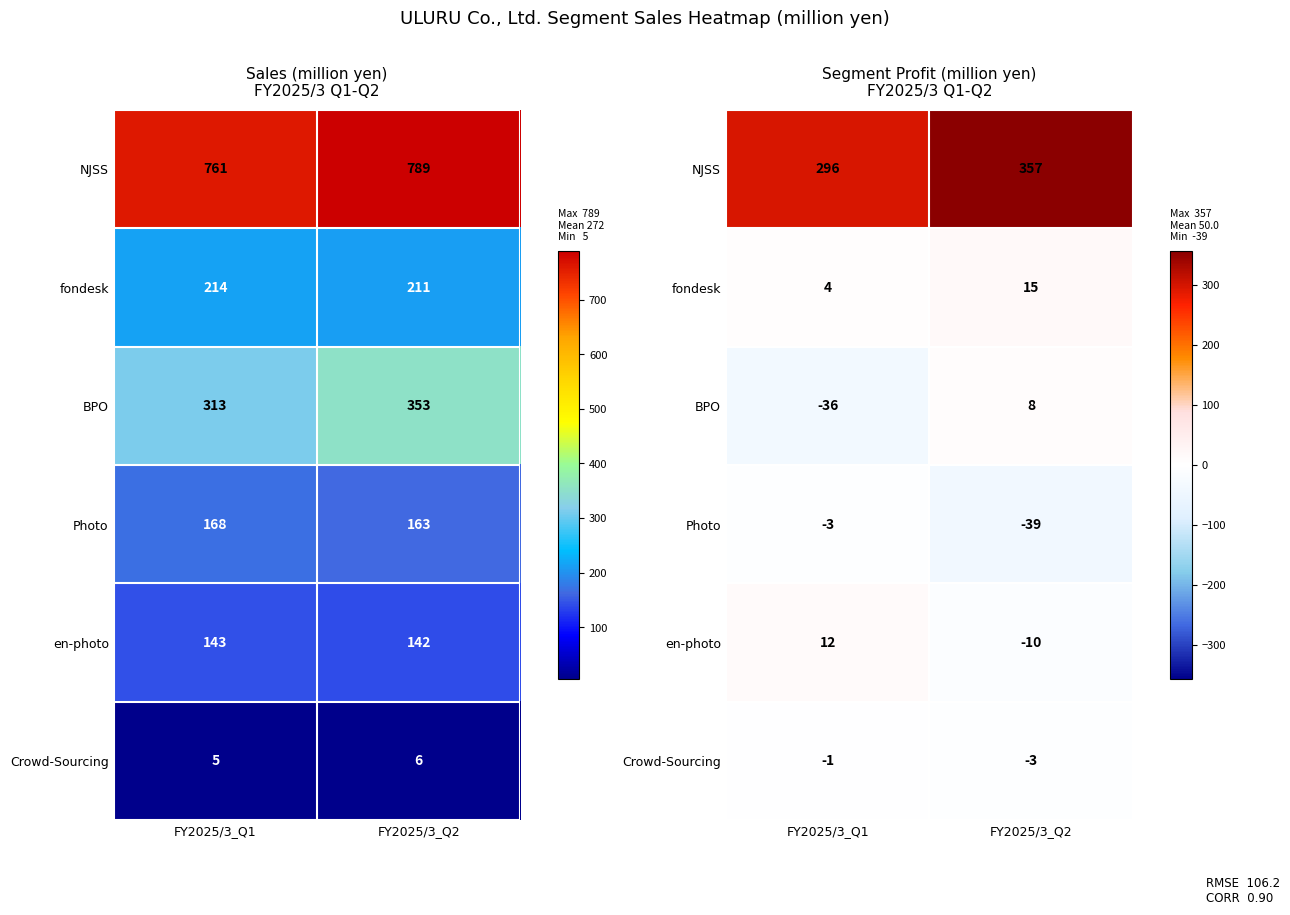

Is it true that fondesk equals 4 at FY2025/3_Q1?

True